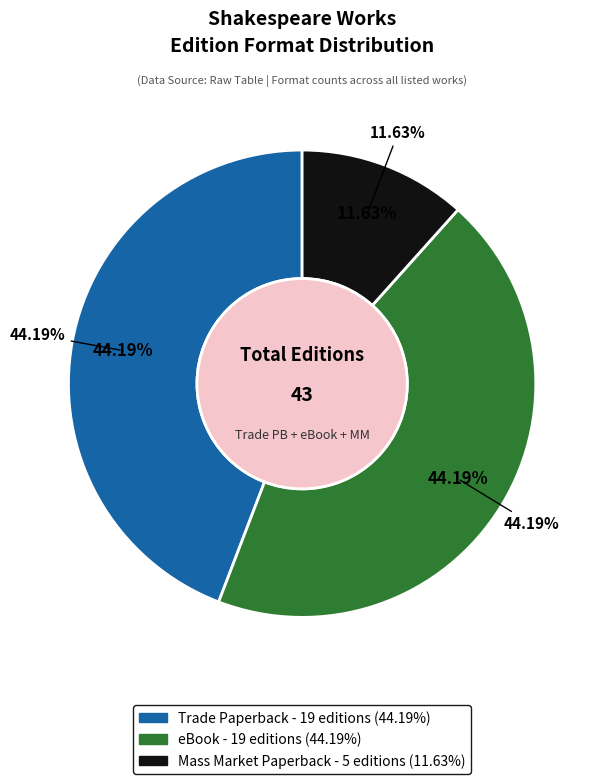

How many slices are in this pie chart?

3